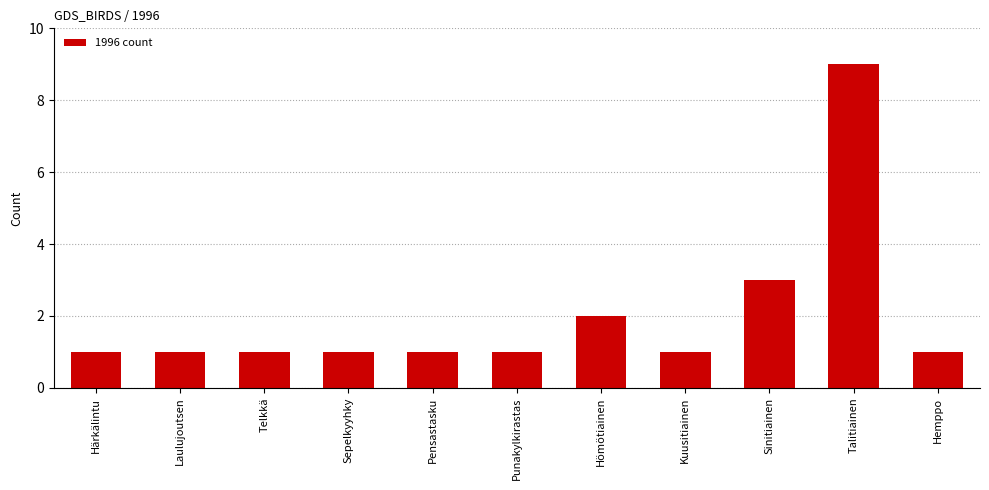

What is the sum of the values at Hömötiainen and Talitiainen?

11